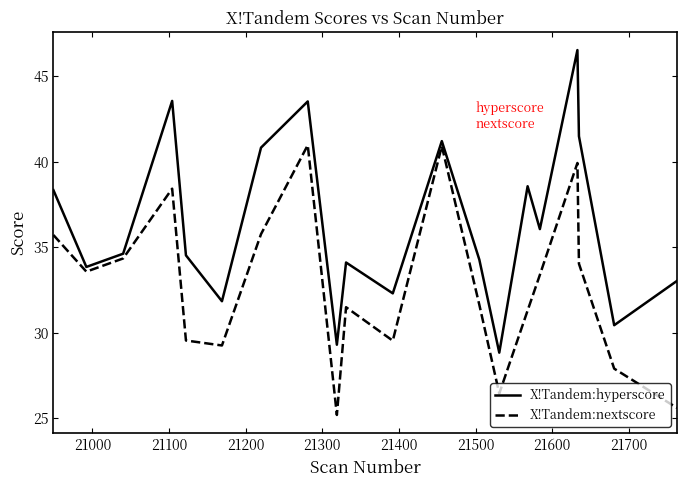

Rank the series by their average value, from lowest to highest.

X!Tandem:nextscore, X!Tandem:hyperscore